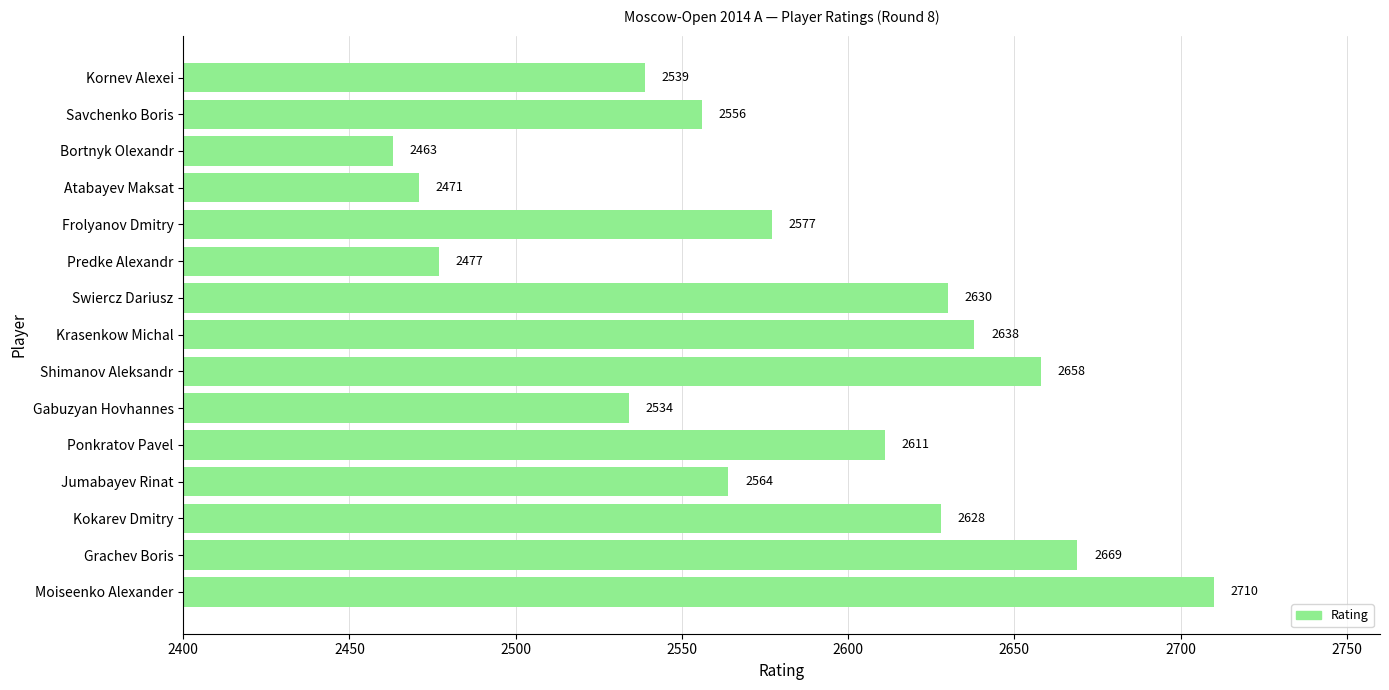

At which label is the value closest to 2586?

Frolyanov Dmitry